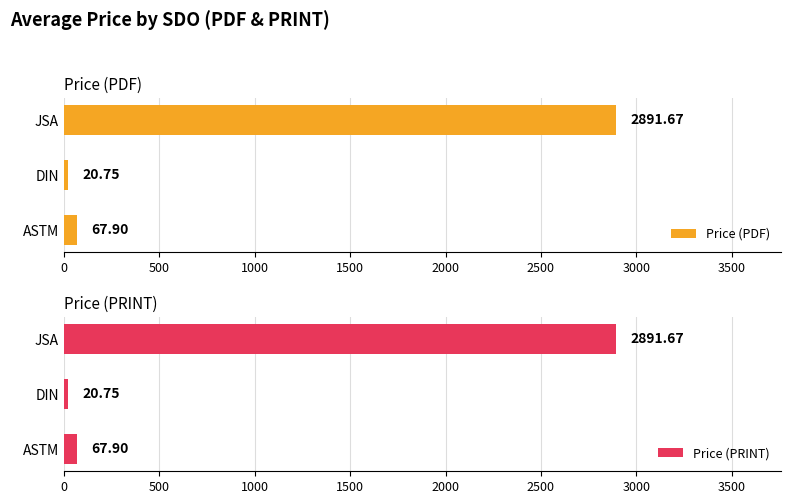

Rank the categories by Price (PRINT) value from lowest to highest.

DIN, ASTM, JSA